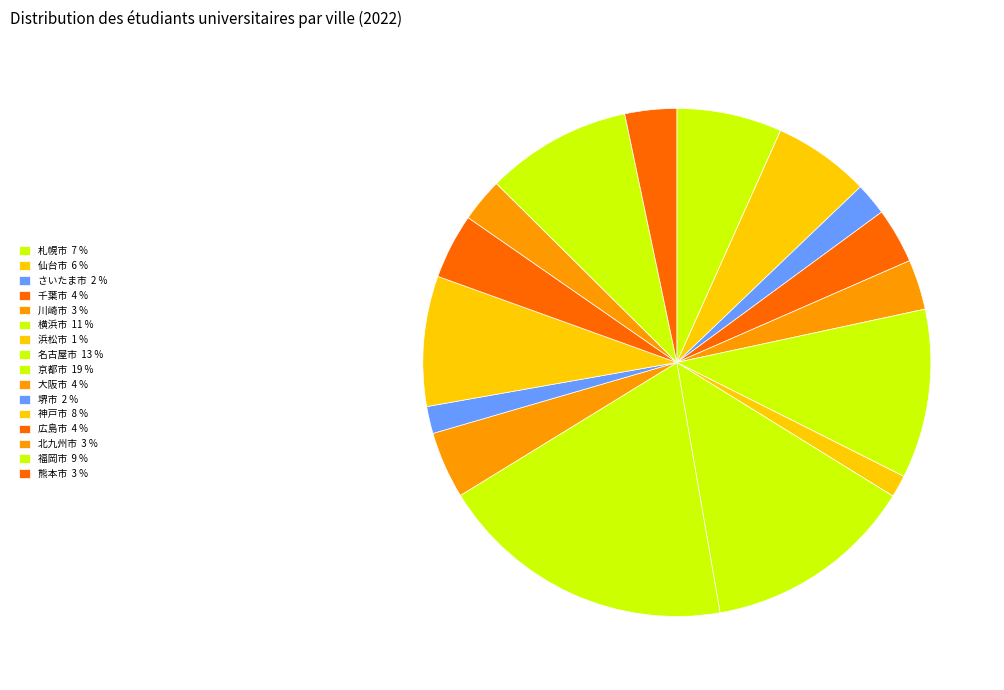

How many slices are in this pie chart?

16